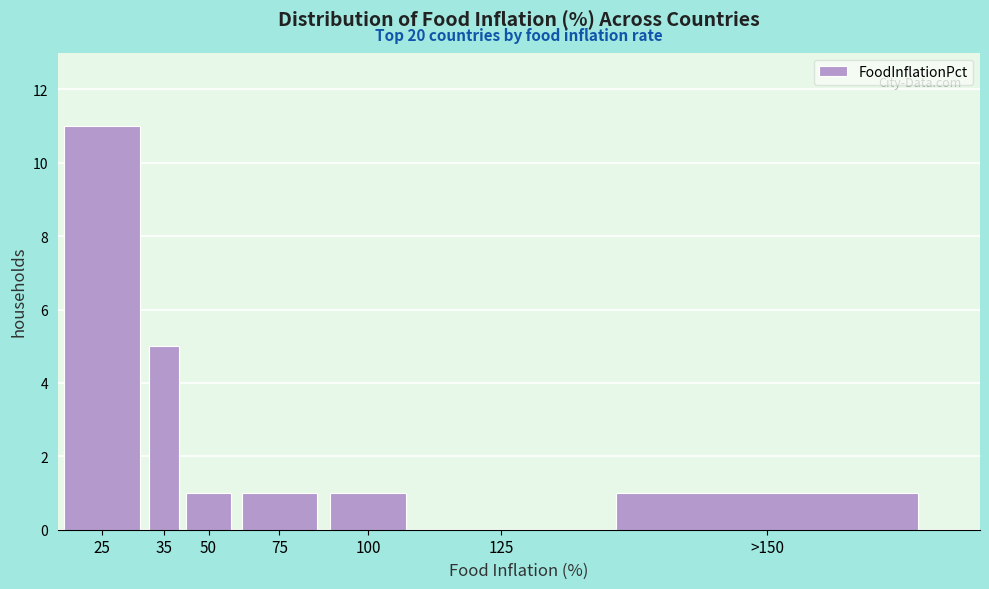

Reading left to right, extract all data points from this chart.

25=11	35=5	50=1	75=1	100=1	125=0	>150=1